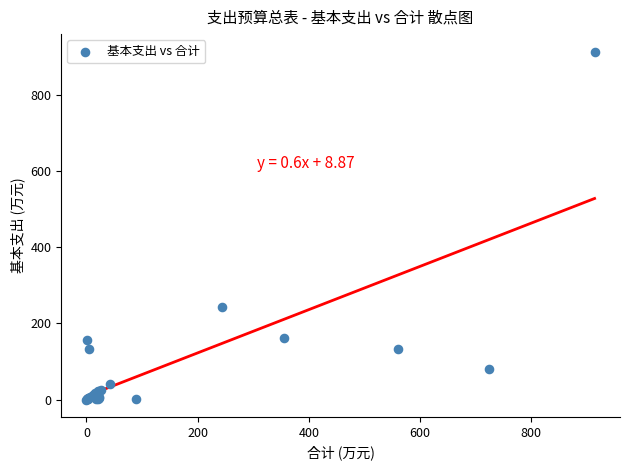

What Y value in the scatter plot is closest to 457?

243.5